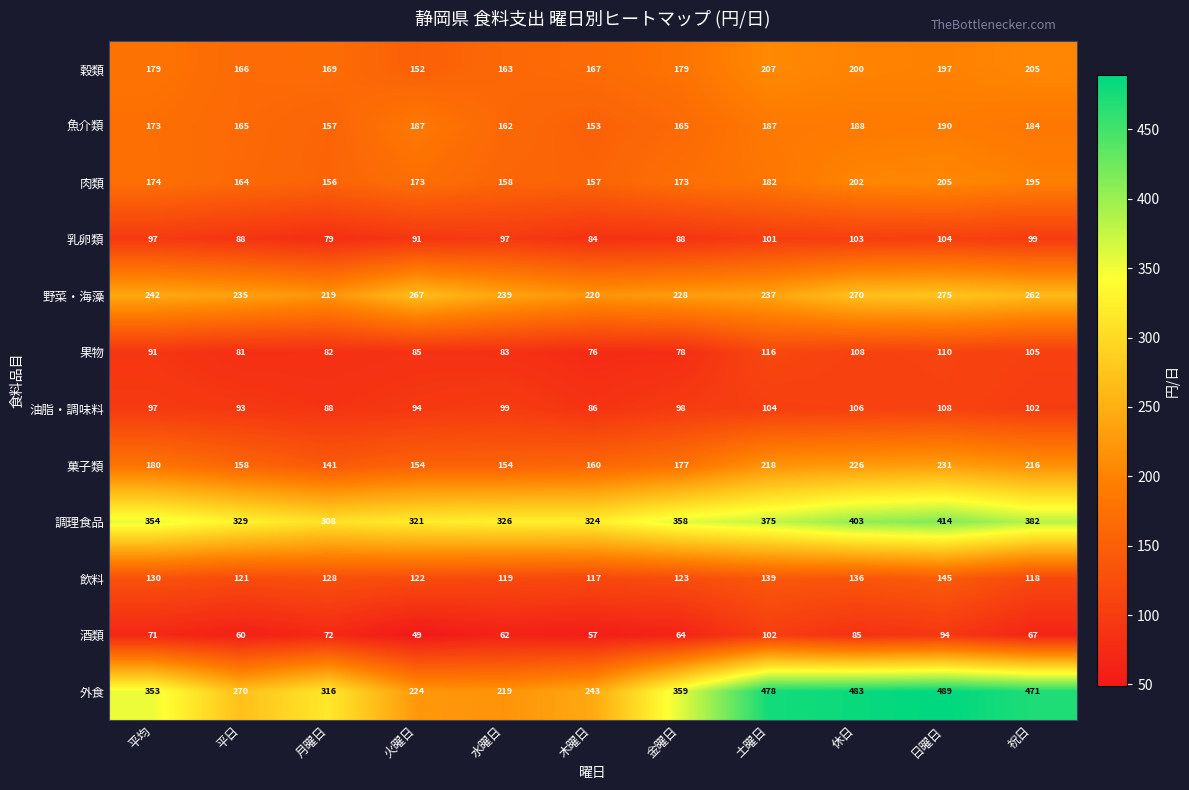

Between 水曜日 and 日曜日, which series saw the biggest shift?

外食